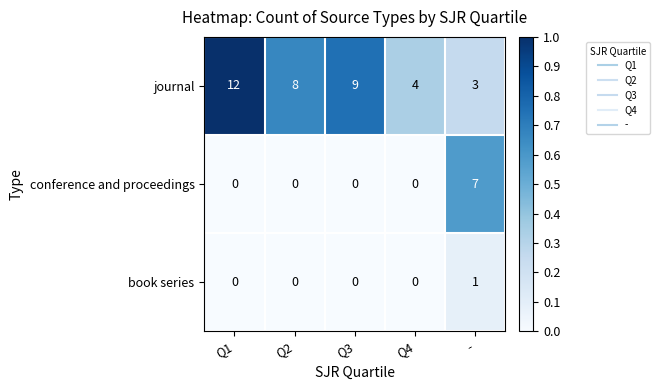

Rank the series by their average value, from lowest to highest.

book series, conference and proceedings, journal